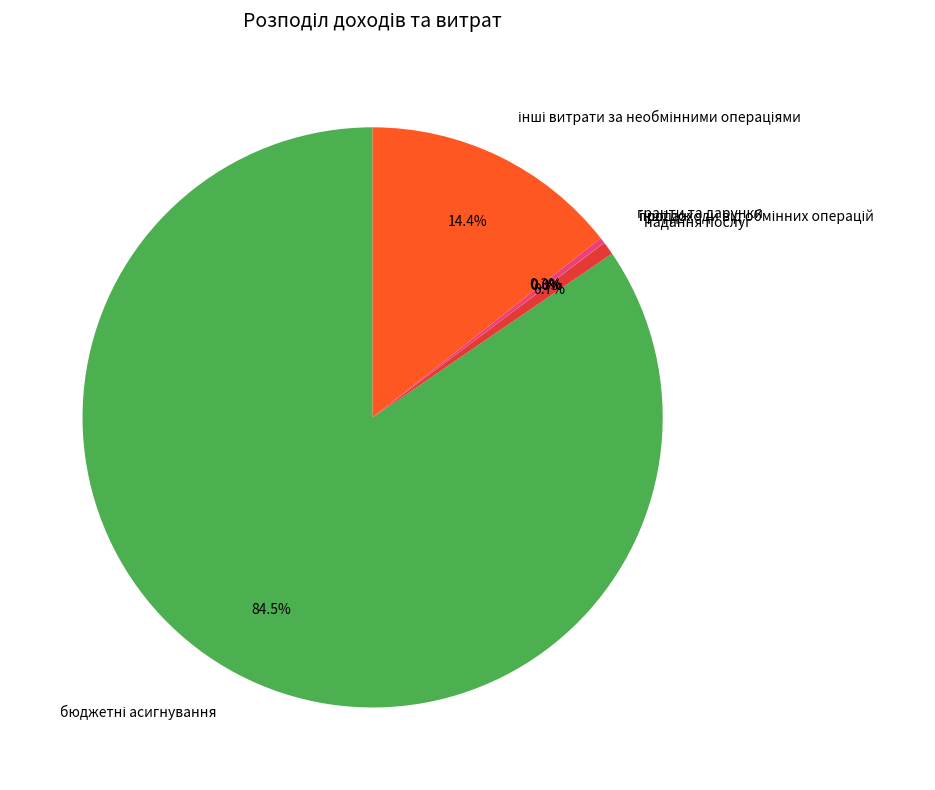

Combined, do надання послуг and гранти та дарунки account for over 50%?

No